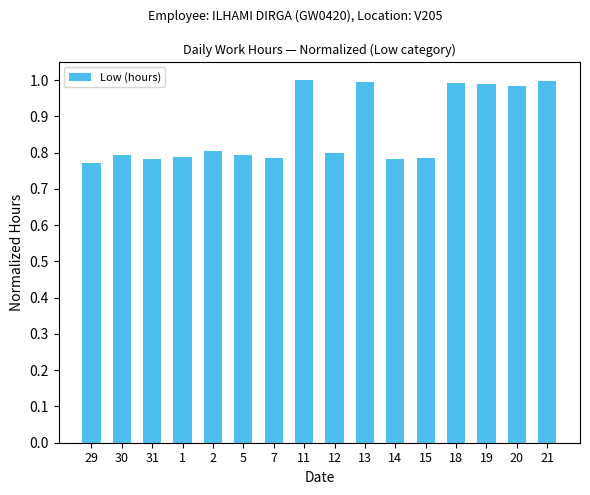

At which category does the chart reach its minimum across all series?

29